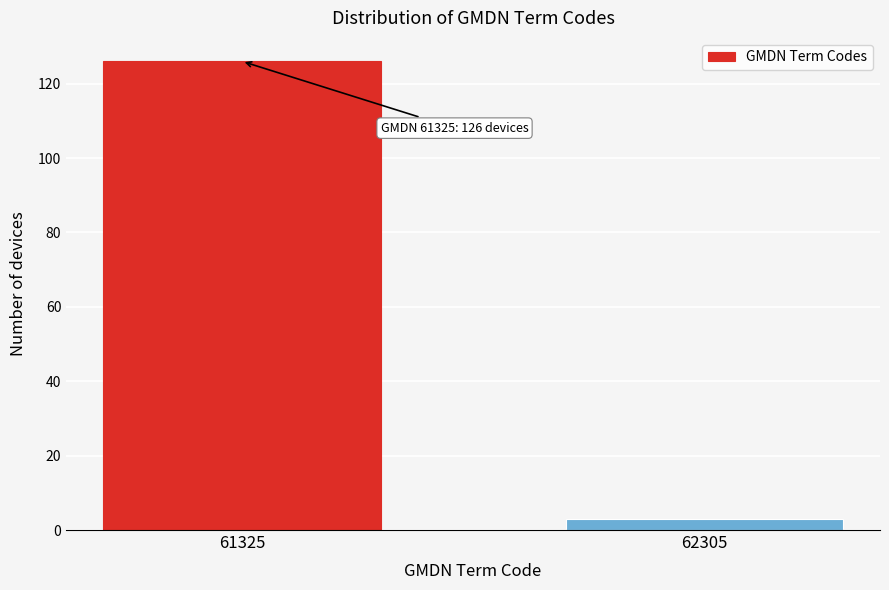

Reading left to right, list all the values displayed in this chart.

61325=126	62305=3